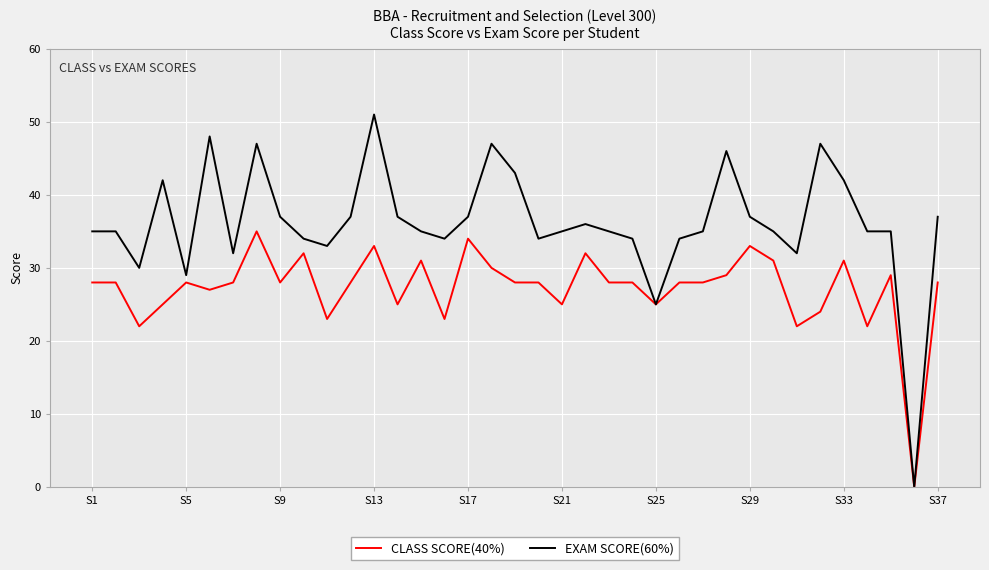

What are all the series names shown in the legend?

CLASS SCORE(40%), EXAM SCORE(60%)